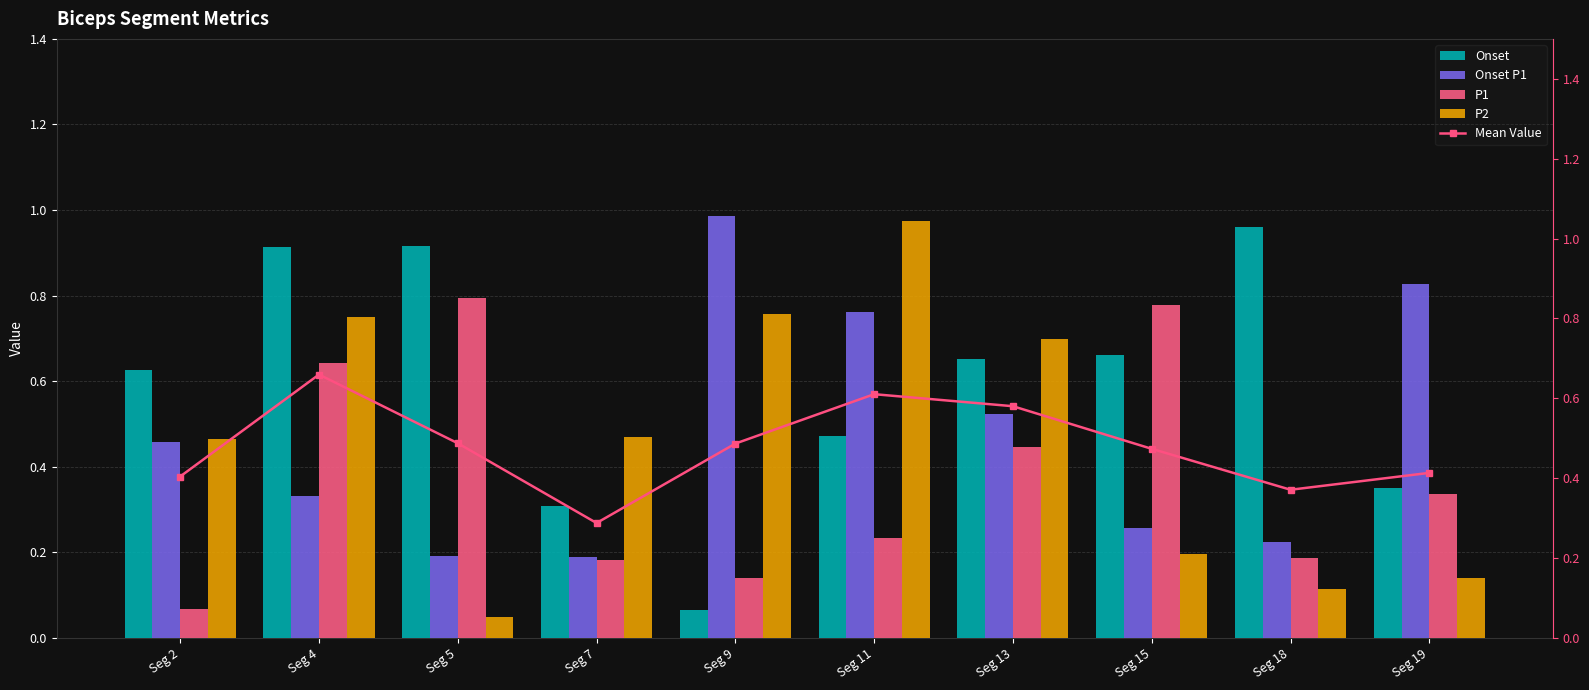

What is the difference between the highest and lowest values at Seg 13?

0.3